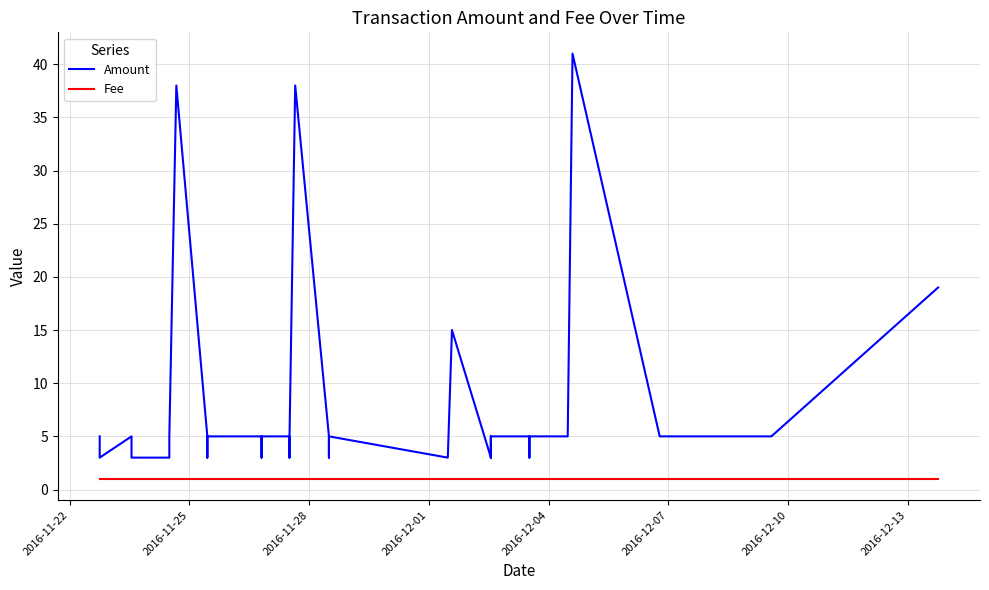

Count the number of categories in the chart.

40